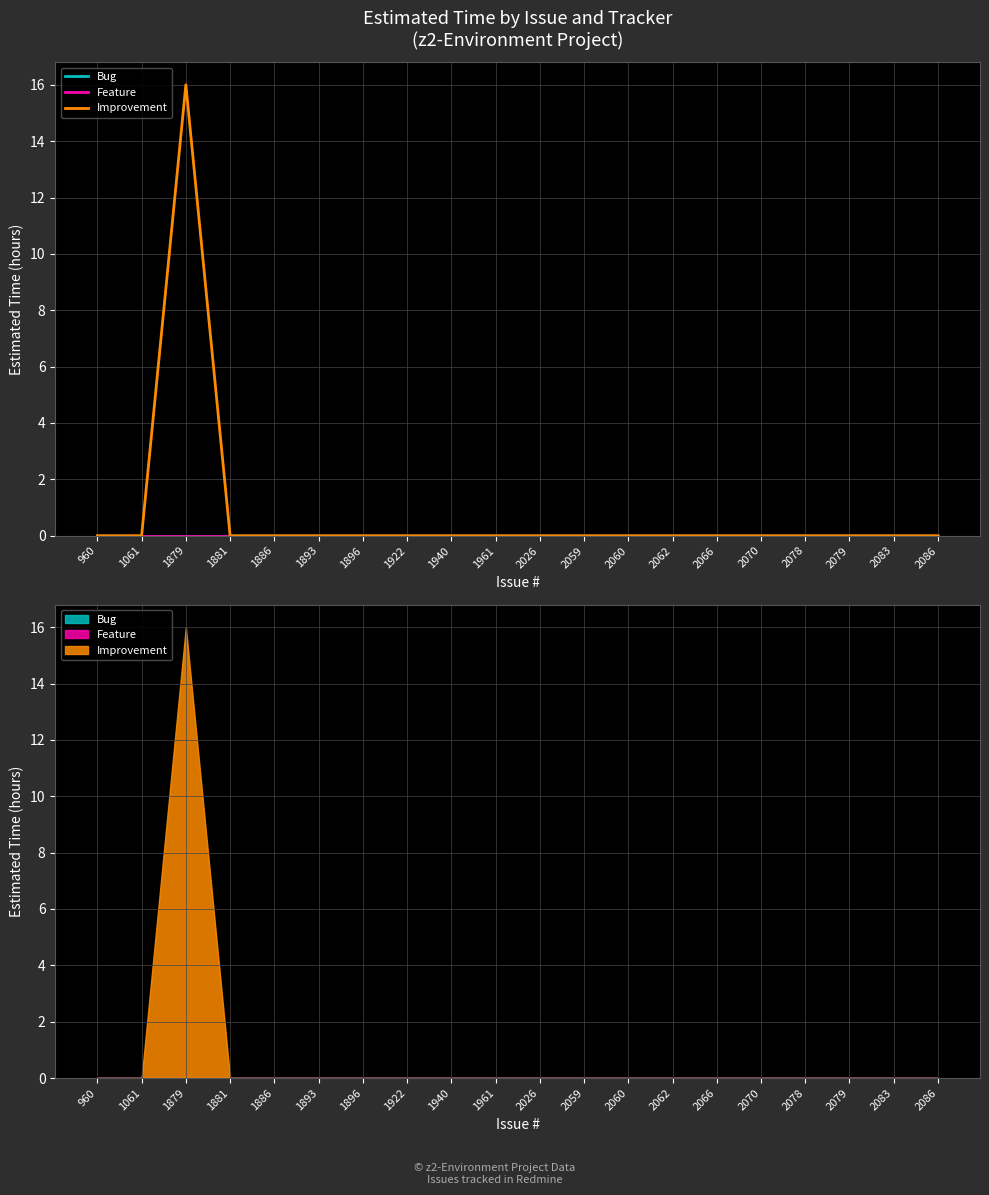

True or false: Improvement has more than 0 points higher than both neighbors.

True